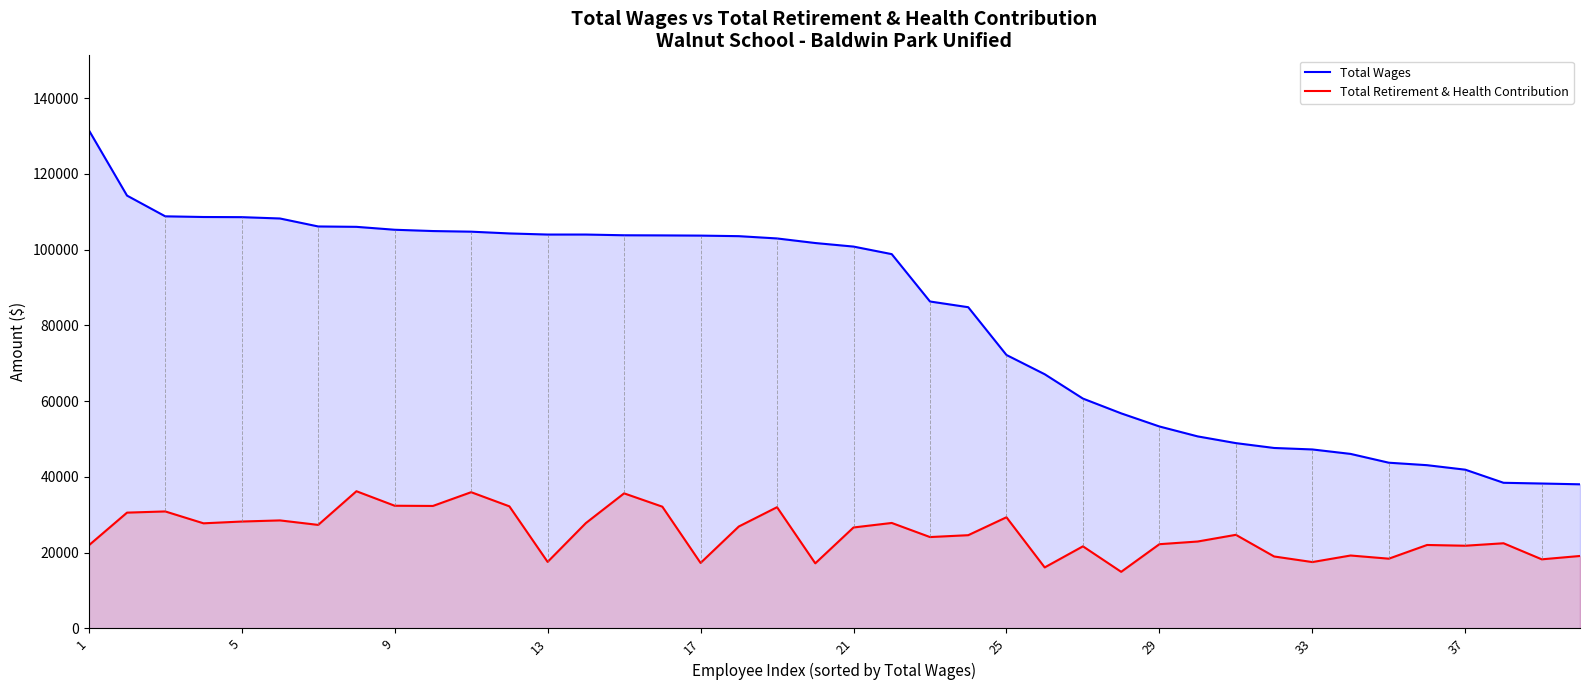

What is the greatest value displayed?

131585